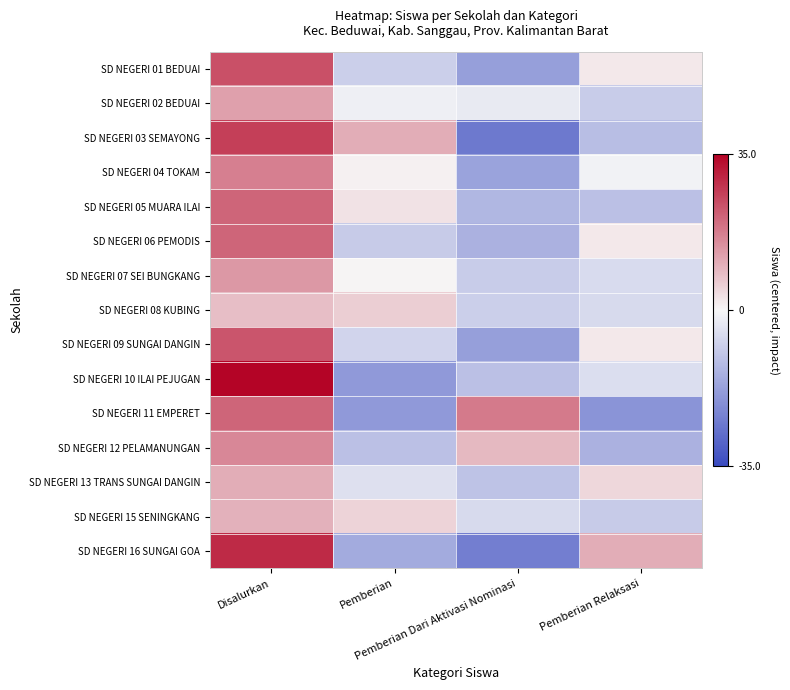

What is the total value across all series at Pemberian Dari Aktivasi Nominasi?

-149.5